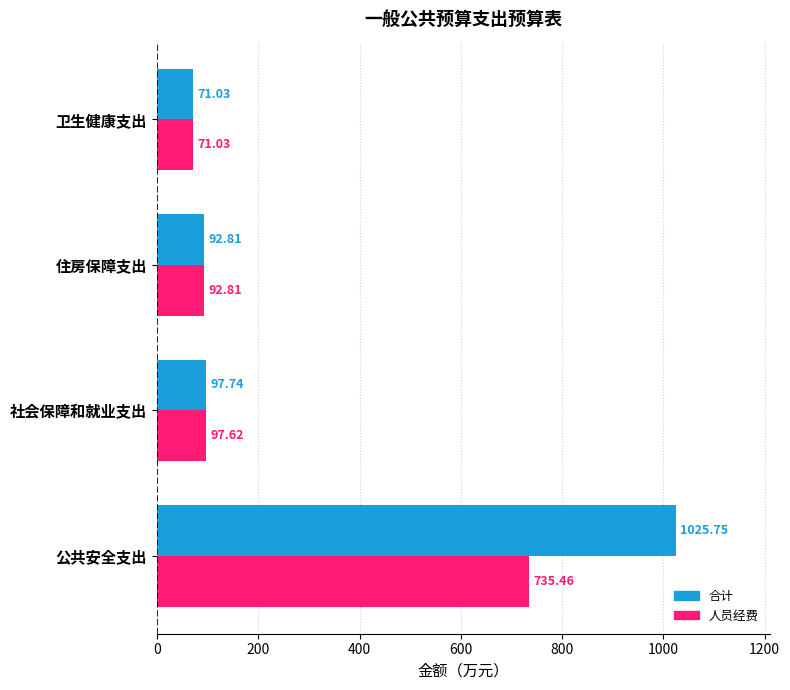

At which label is 人员经费 closest to 403?

社会保障和就业支出